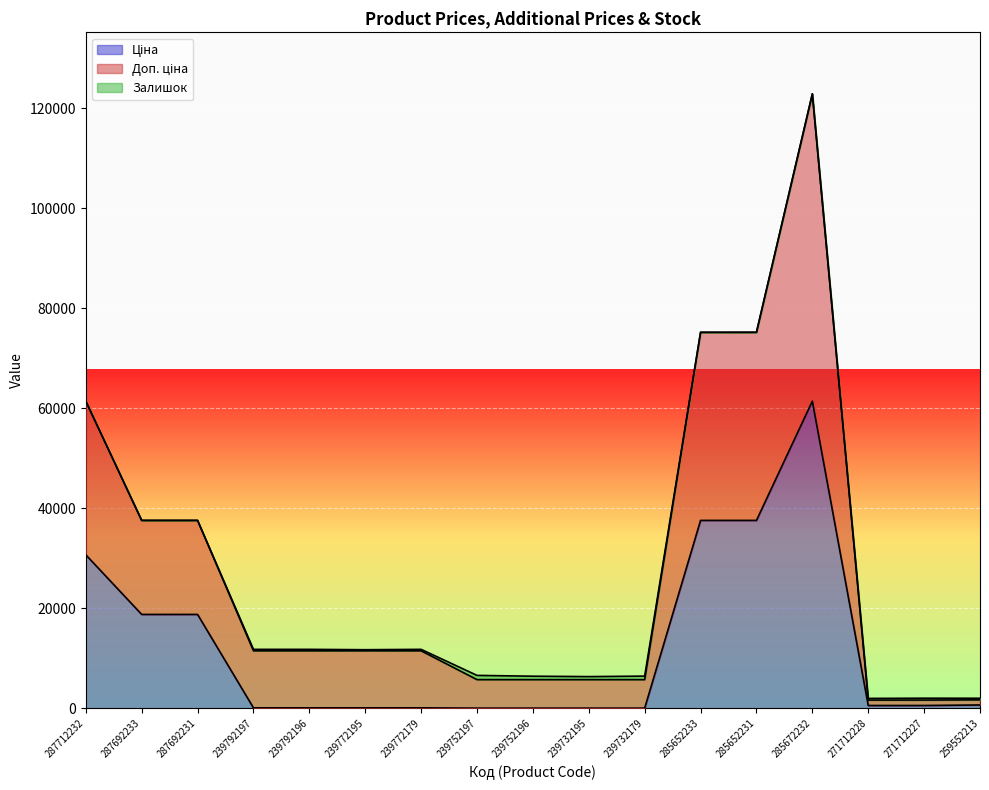

True or false: Доп. ціна and Ціна cross at least once.

False